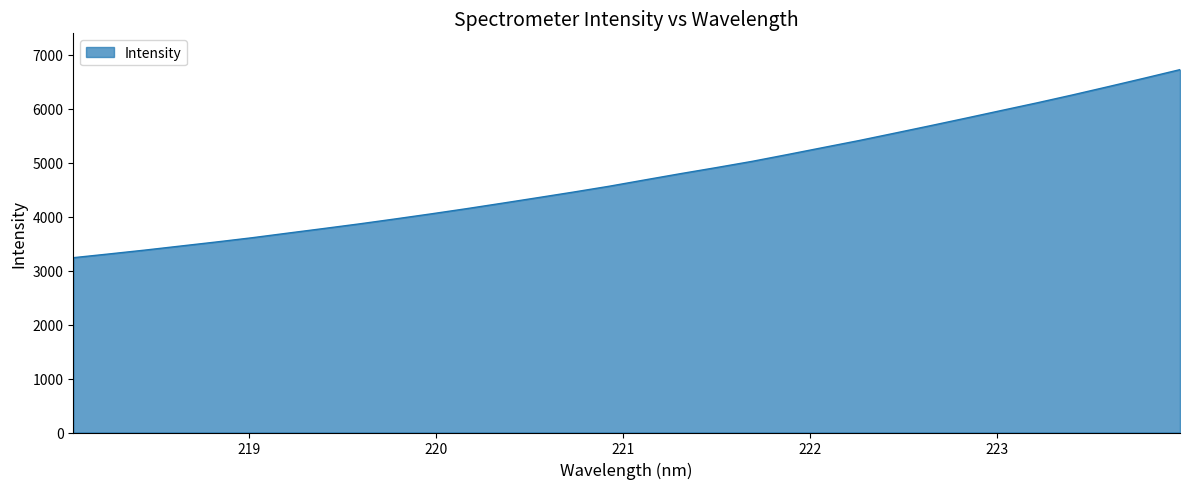

What is the smallest value displayed?

3240.1